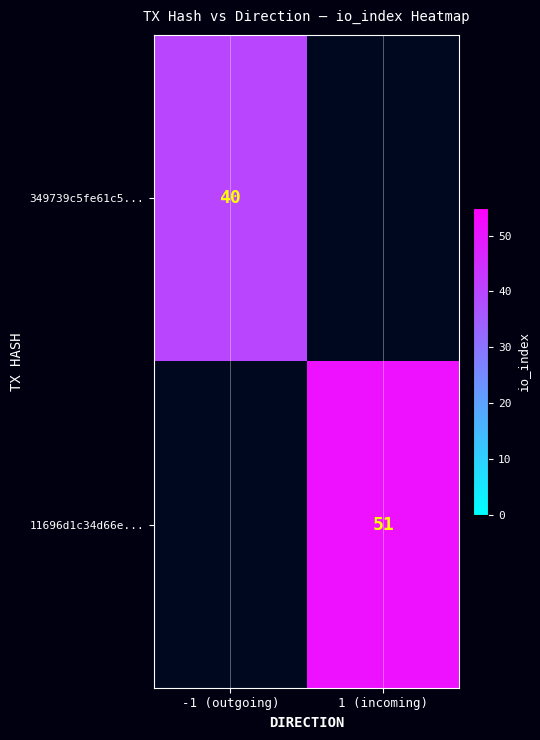

The 11696d1c34d66e... series shows 51 at 1 (incoming). True or false?

True